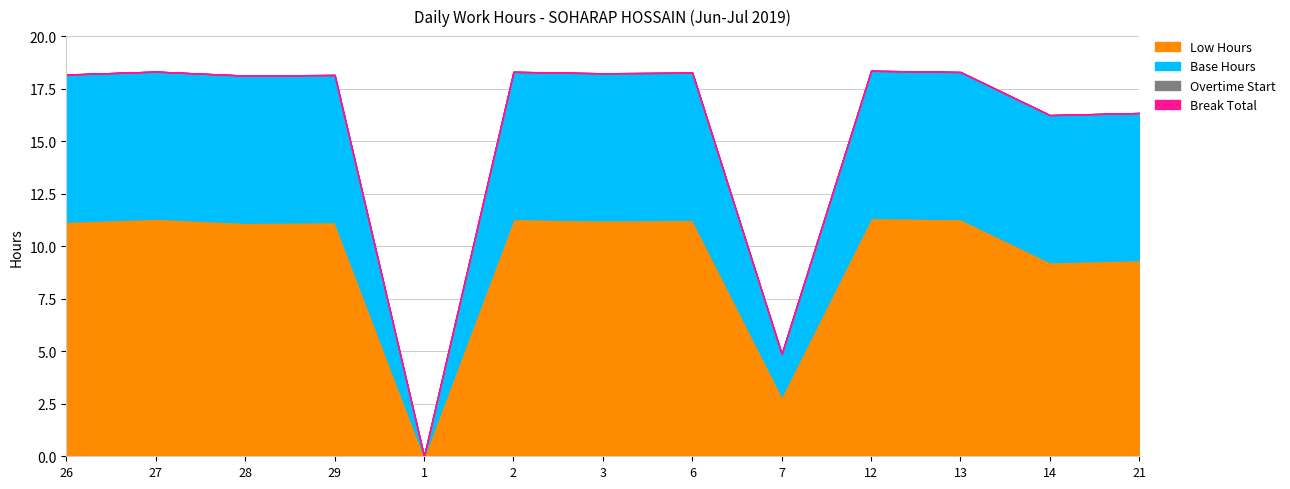

True or false: Overtime Start and Base Hours cross at least once.

False